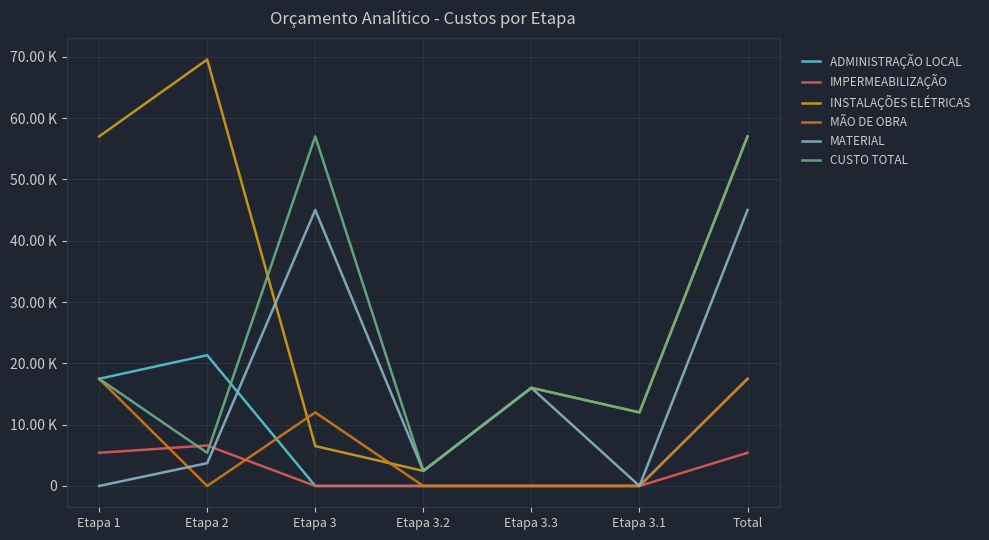

Does the chart have visible grid lines?

Yes